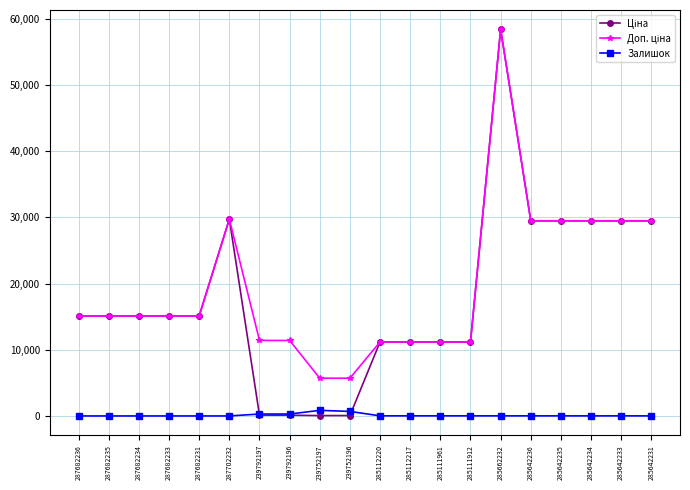

Is this an area chart (filled region under the line)?

No